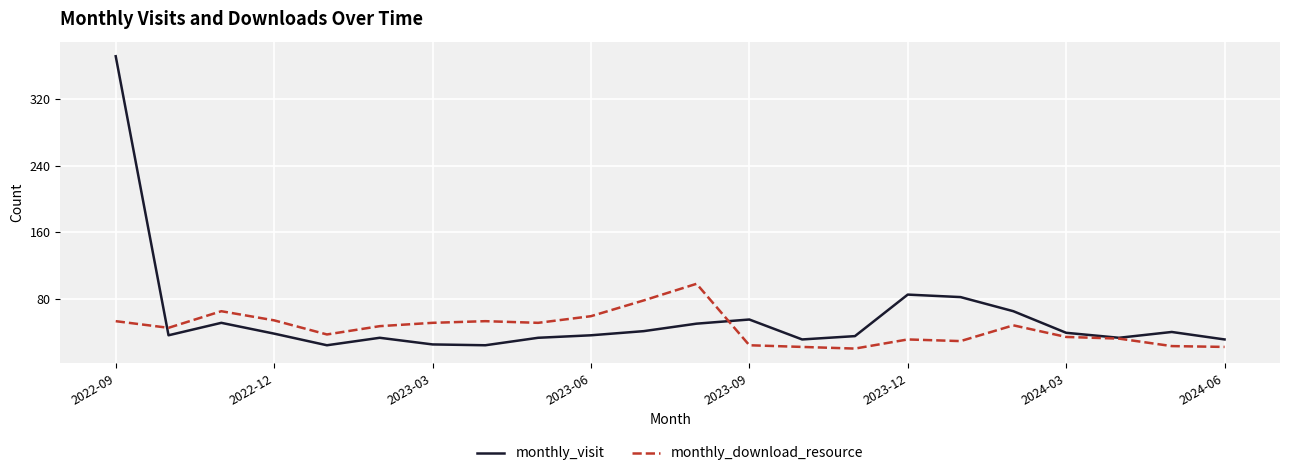

True or false: monthly_download_resource and monthly_visit intersect in this chart.

True